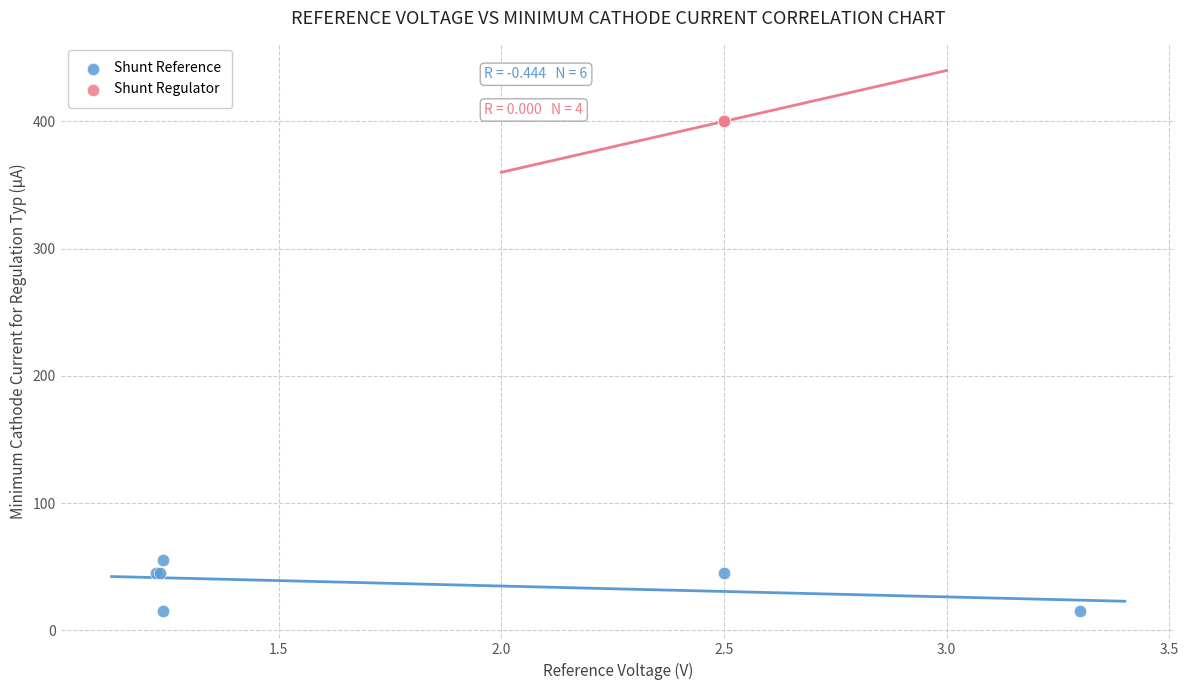

Which series contains the highest Y value?

Shunt Regulator